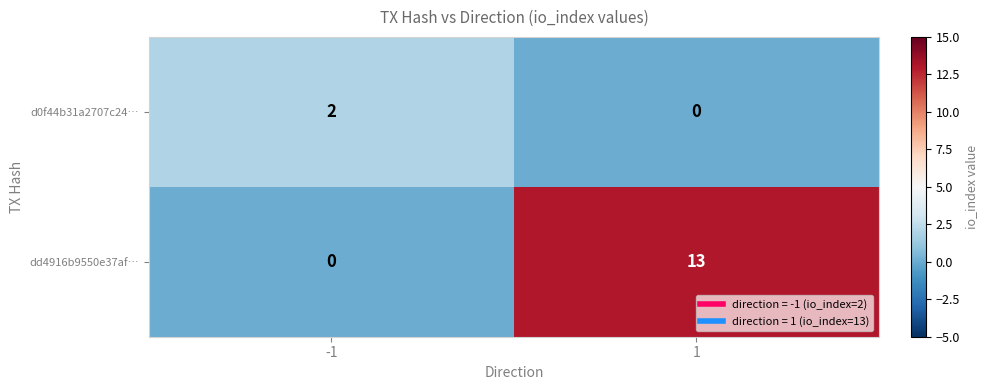

The d0f44b31a2707c24… series shows -1 at 1. True or false?

False